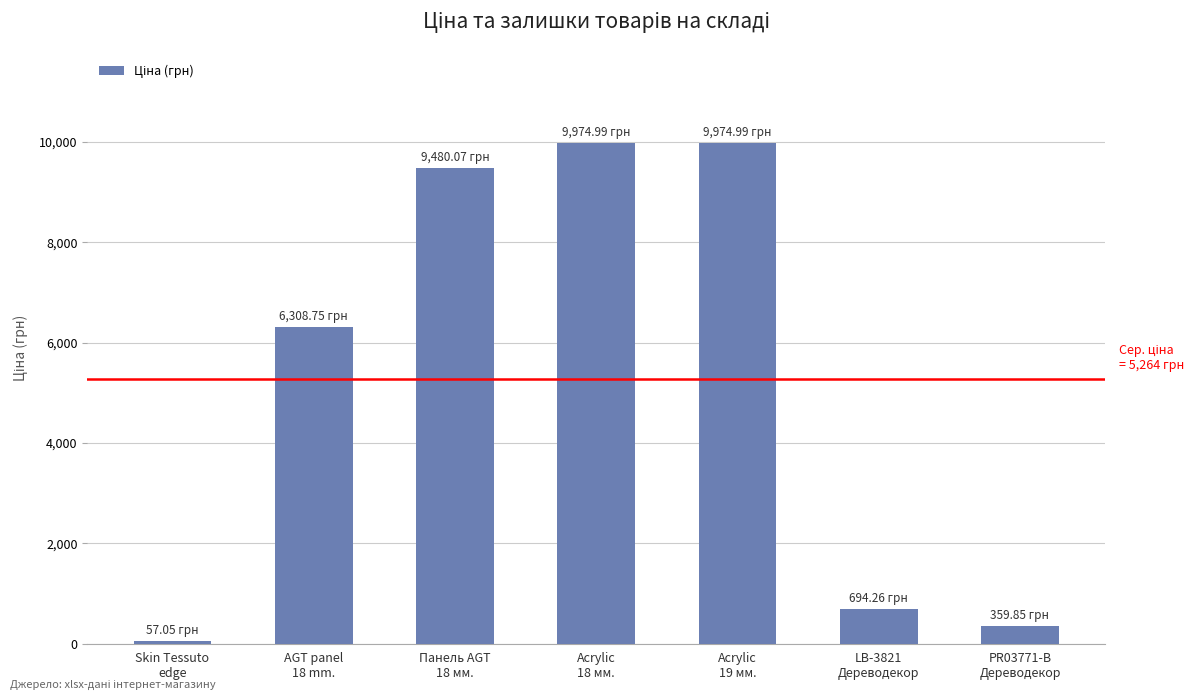

What position from the left is LB-3821
Дереводекор?

6